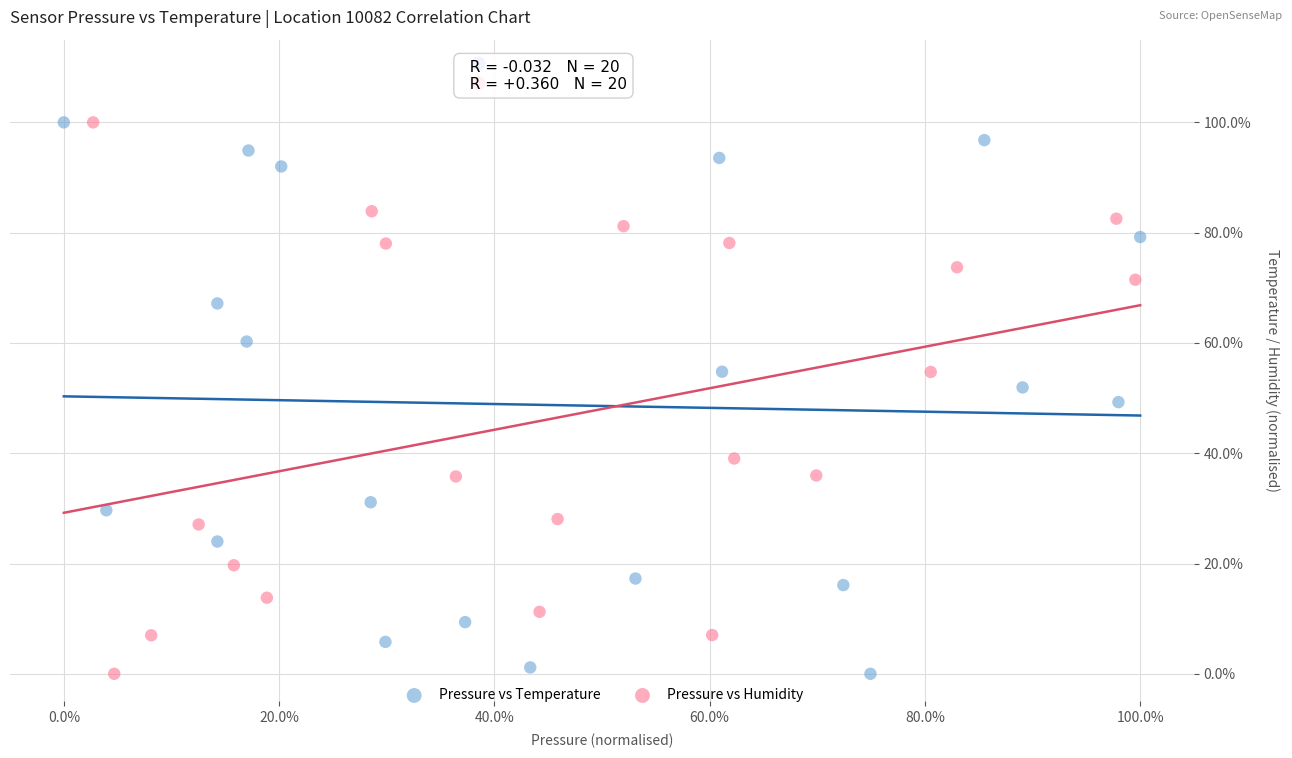

What are all the series names shown in the legend?

Pressure vs Temperature, Pressure vs Humidity